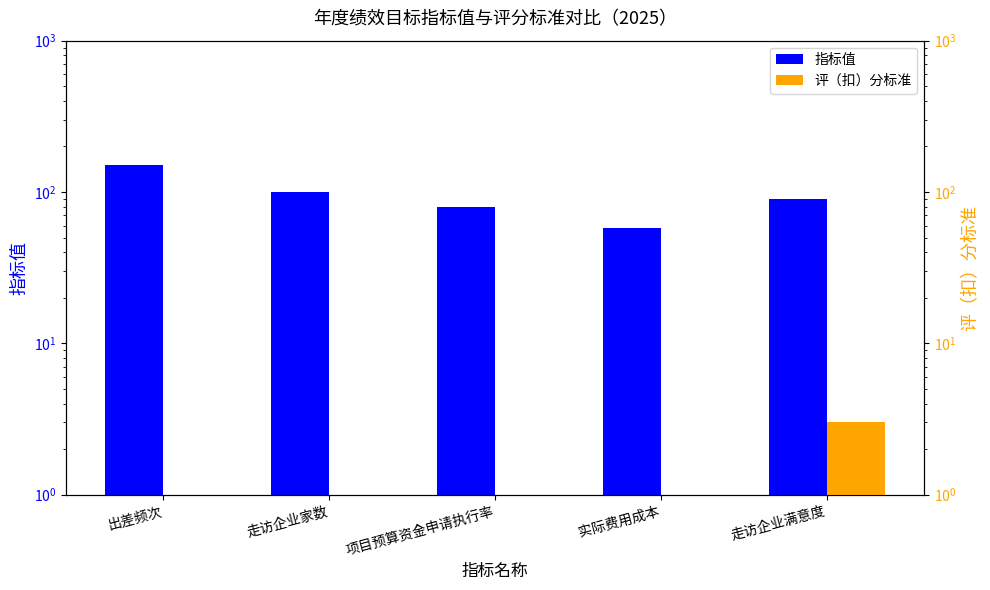

Which label corresponds to the smallest value in the chart?

出差频次